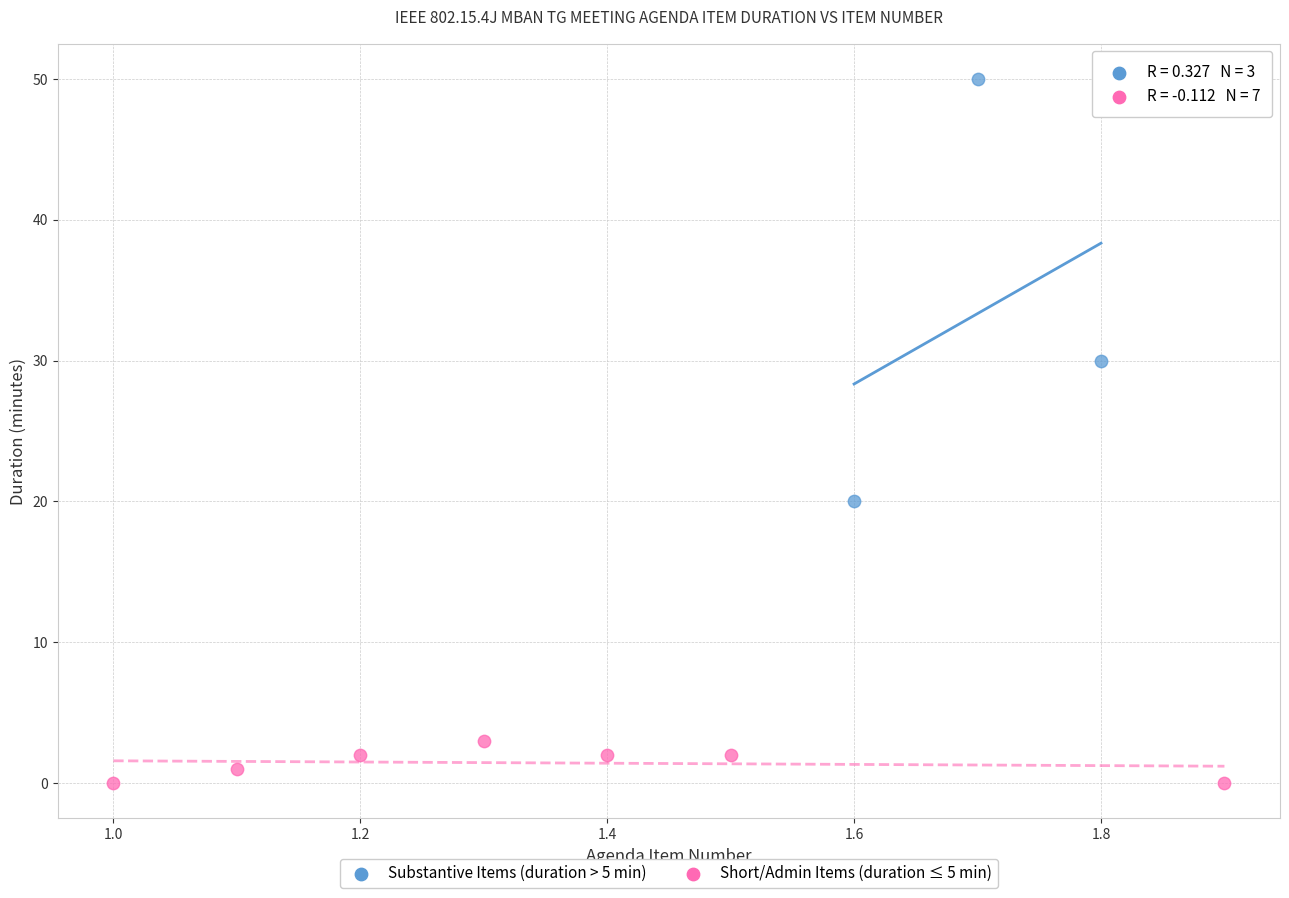

Which series reaches the maximum Y coordinate?

Substantive Items (duration > 5 min)